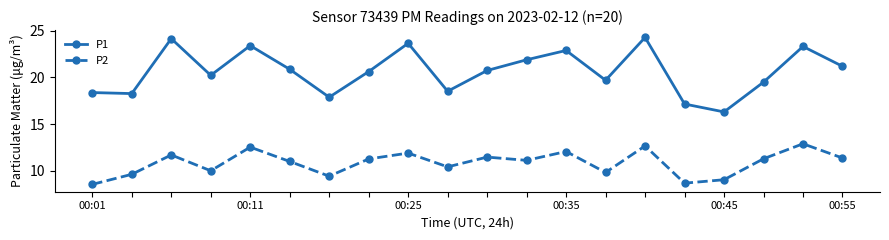

Which series has the largest total across all categories?

P1